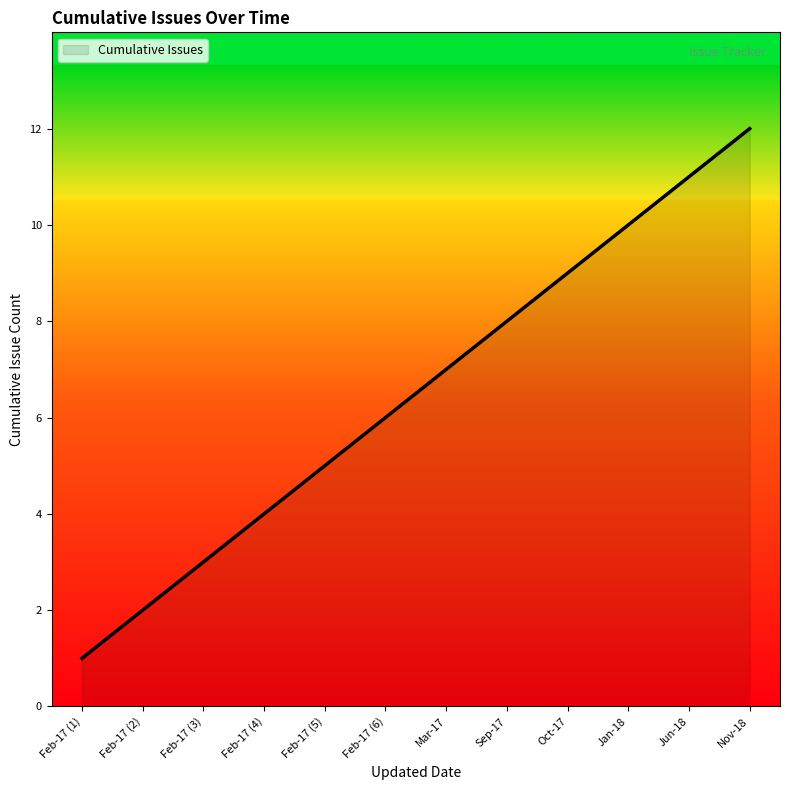

Rank the categories by value from highest to lowest.

Nov-18, Jun-18, Jan-18, Oct-17, Sep-17, Mar-17, Feb-17 (6), Feb-17 (5), Feb-17 (4), Feb-17 (3), Feb-17 (2), Feb-17 (1)